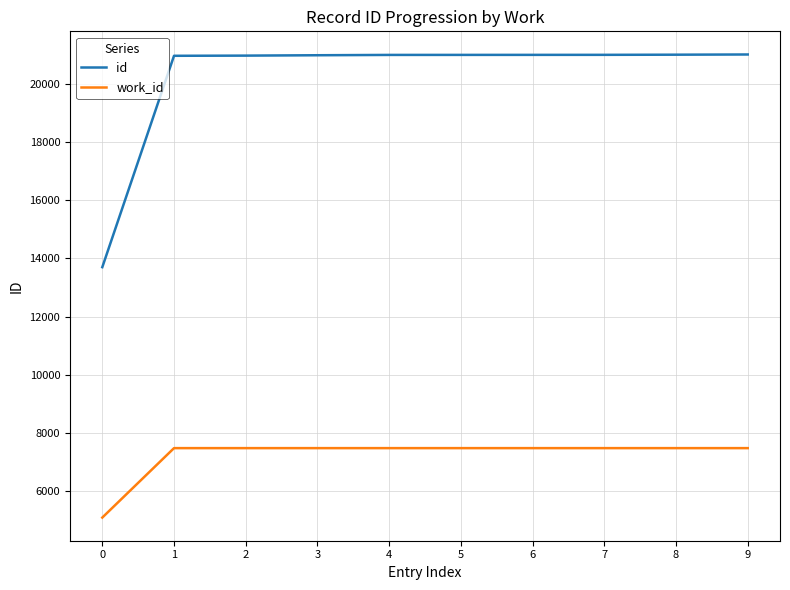

Which series has the widest spread of values?

id